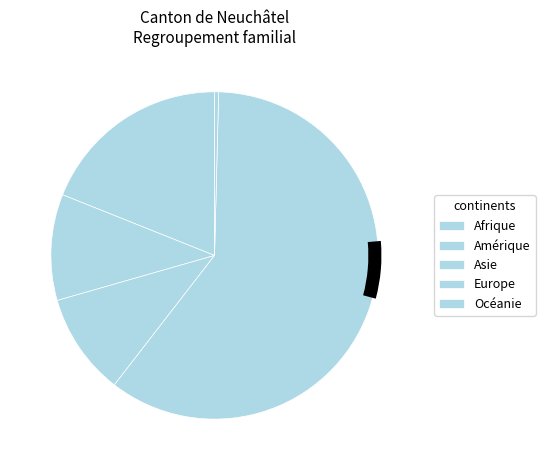

To the nearest percent, what is the difference between the Europe and Afrique slice percentages?

41%